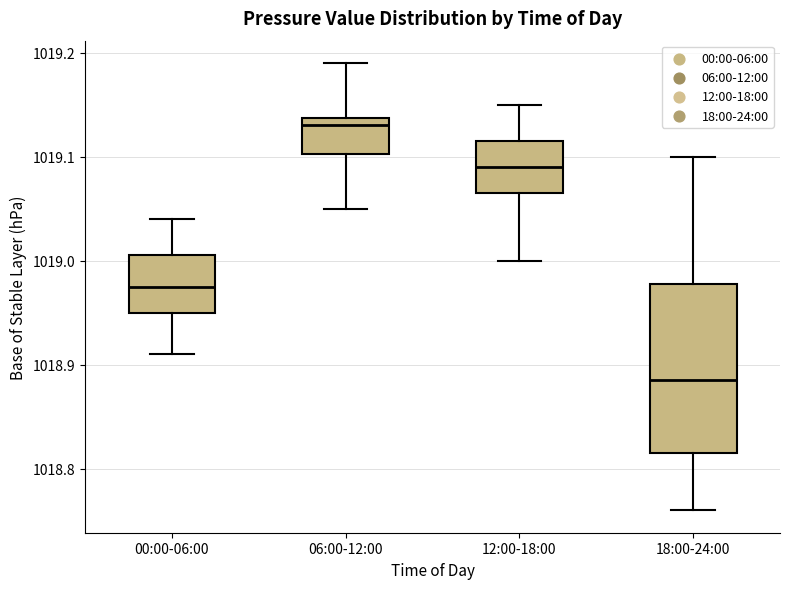

Which box's median line is the lowest?

18:00-24:00